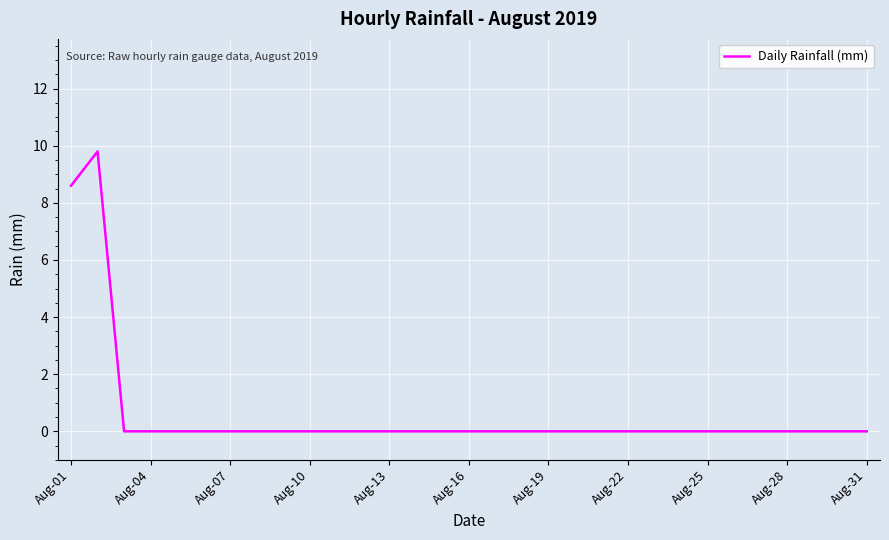

How many categories are shown in the chart?

31